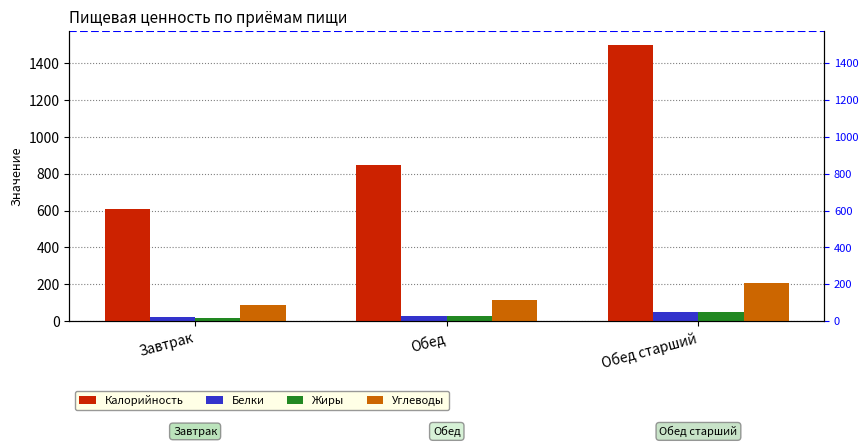

How many bars are there in total?

12